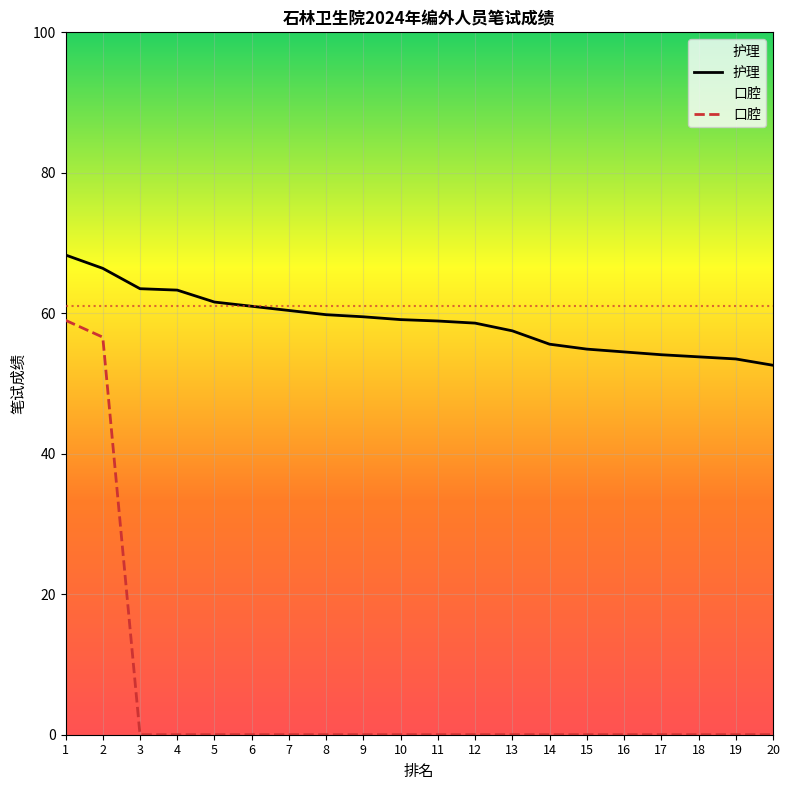

At 12, list the series in order from smallest to largest.

口腔, 护理